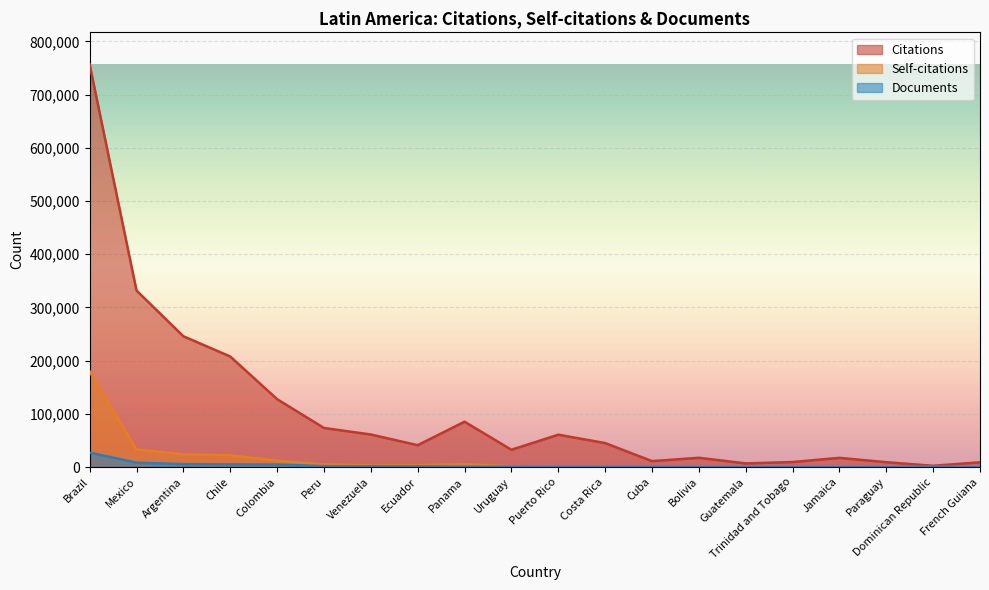

The value of Citations at Guatemala is 2379. True or false?

False